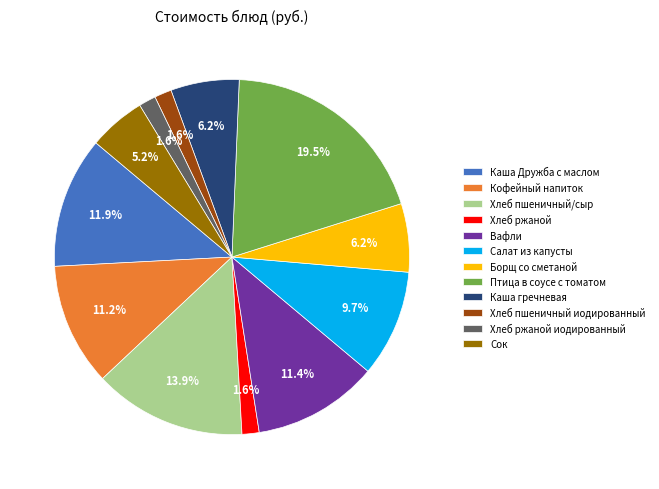

Which slice is the largest?

Птица в соусе с томатом